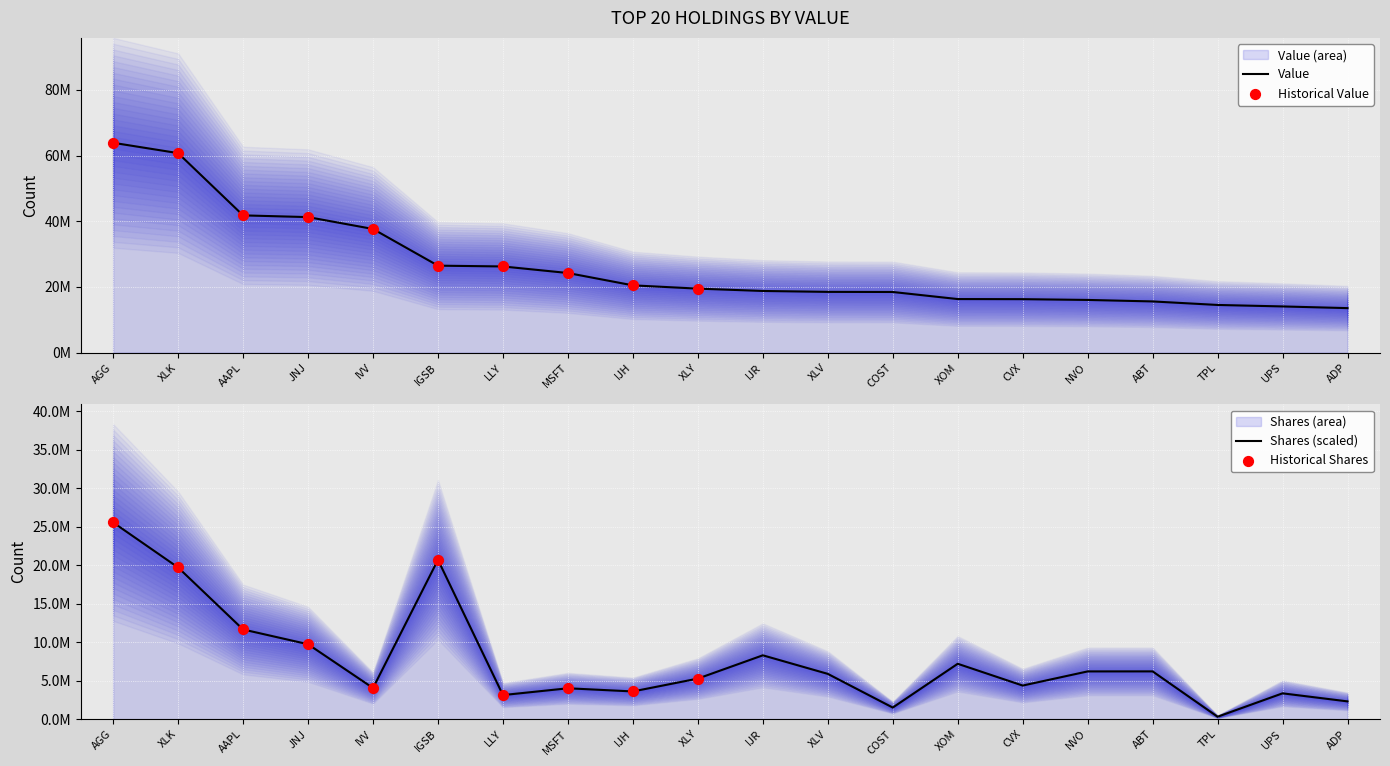

Which series reaches the minimum Y coordinate?

Shares